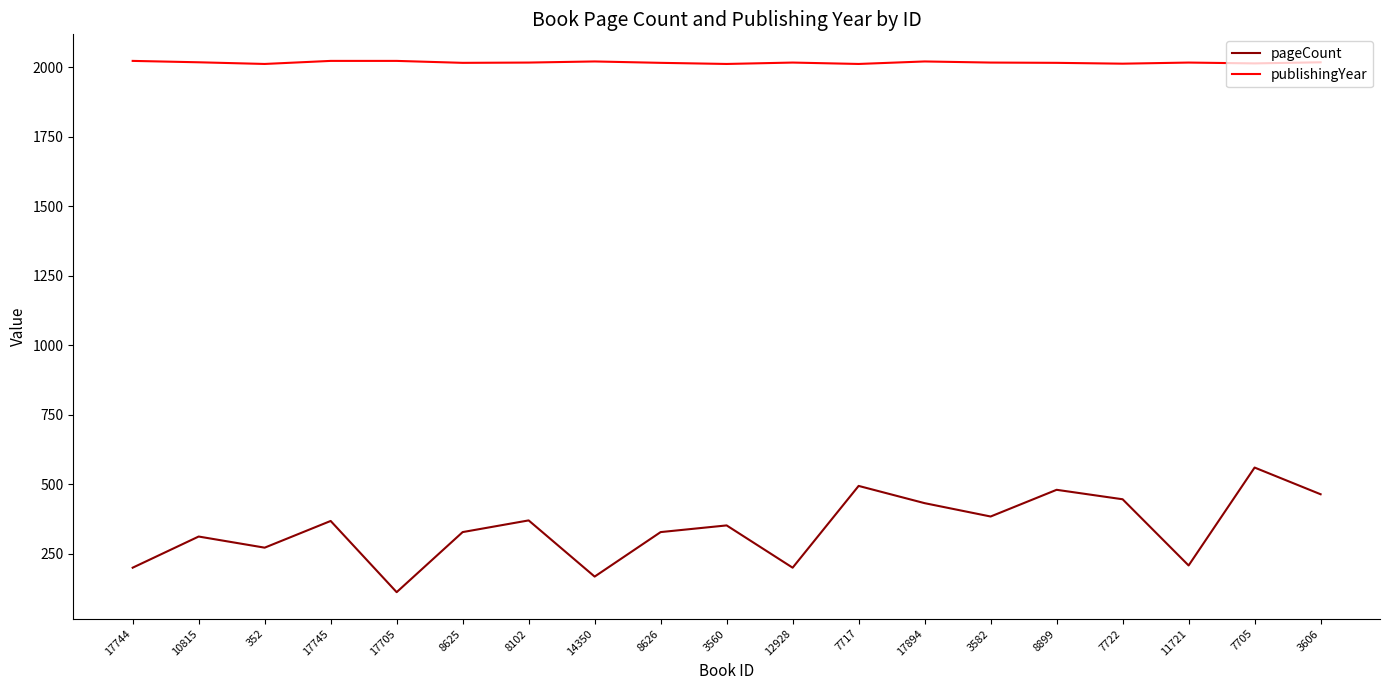

What is the difference between the maximum and minimum values in the pageCount series?

448